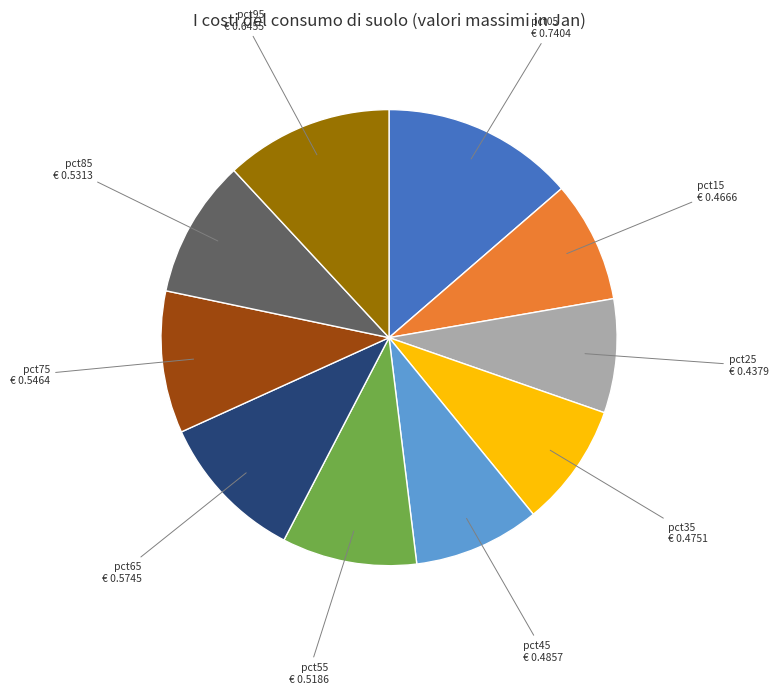

Is there any slice that represents more than half of the pie?

No